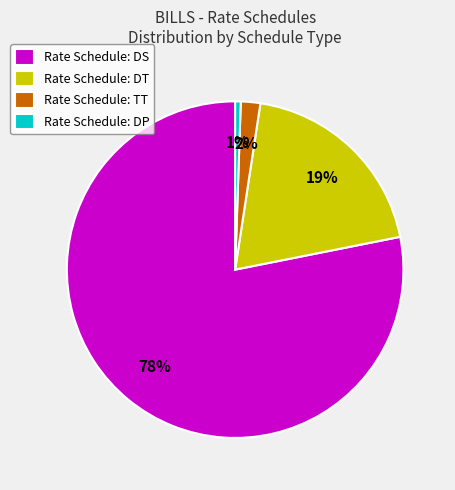

Which slice is the largest?

Rate Schedule: DS